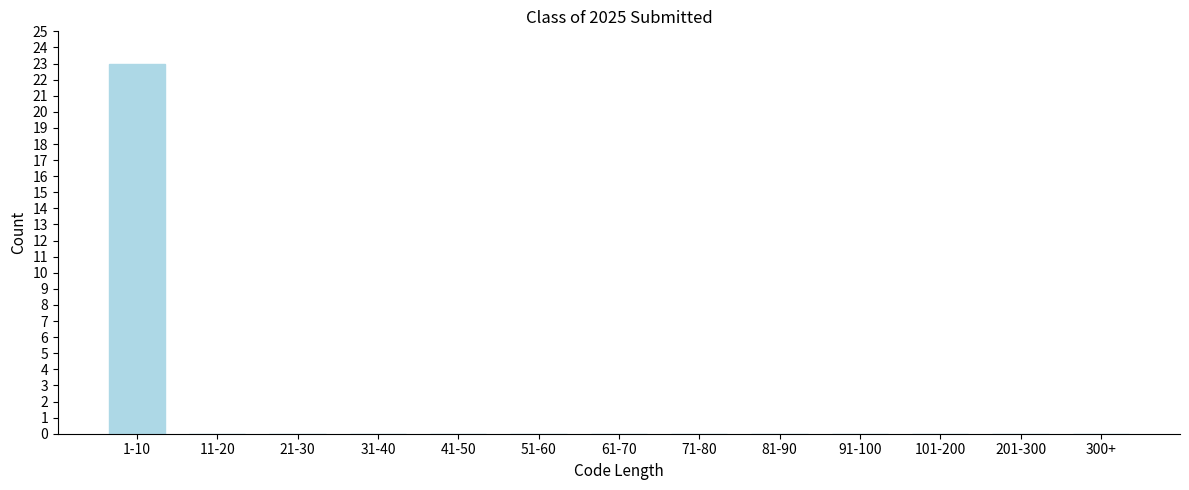

Reading right to left, extract all data points from this chart.

300+=0	201-300=0	101-200=0	91-100=0	81-90=0	71-80=0	61-70=0	51-60=0	41-50=0	31-40=0	21-30=0	11-20=0	1-10=23